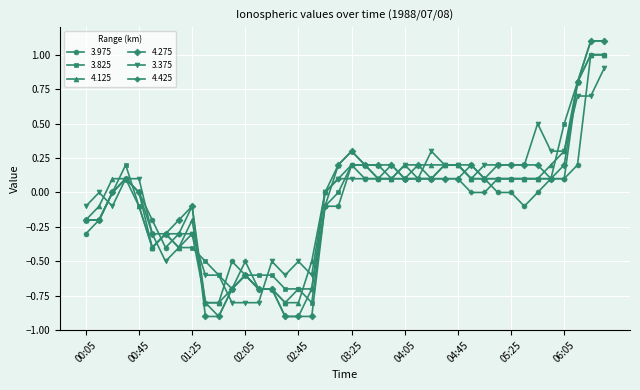

What is the greatest value displayed?

1.1